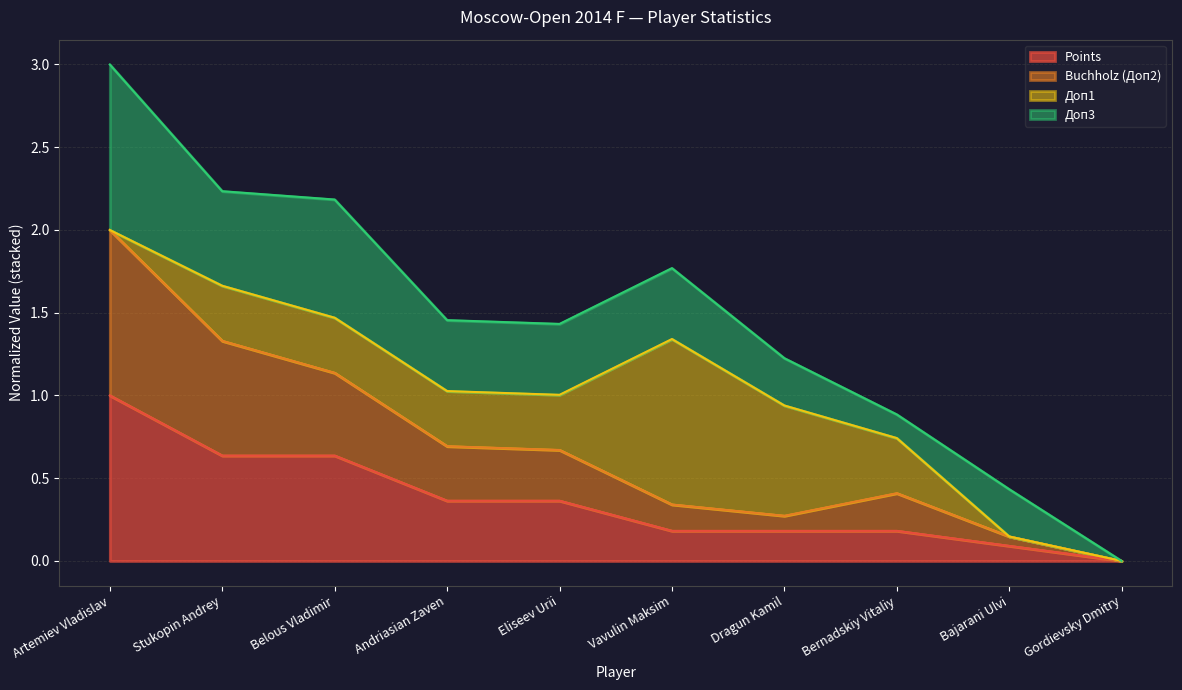

At which label does Points reach its peak?

Artemiev Vladislav